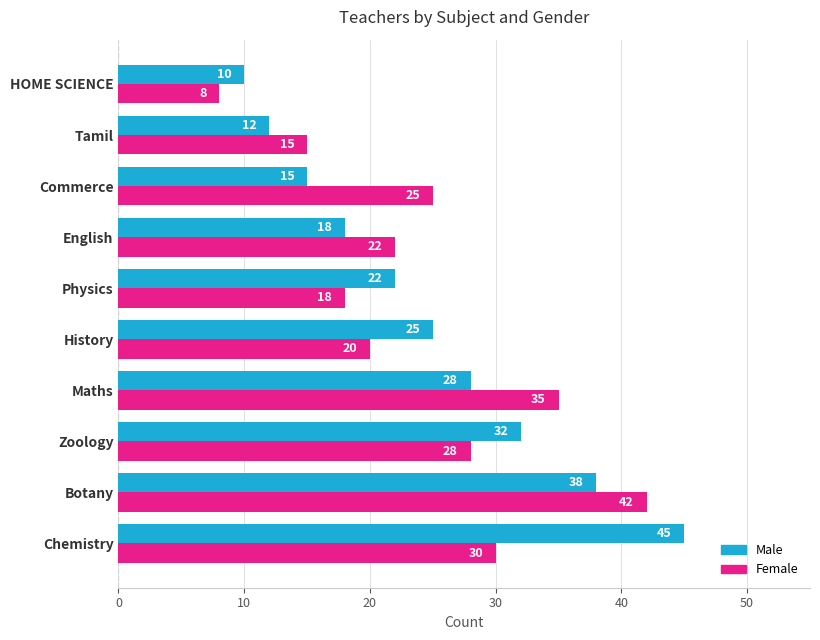

What is the spread (max minus min) of values at History?

5